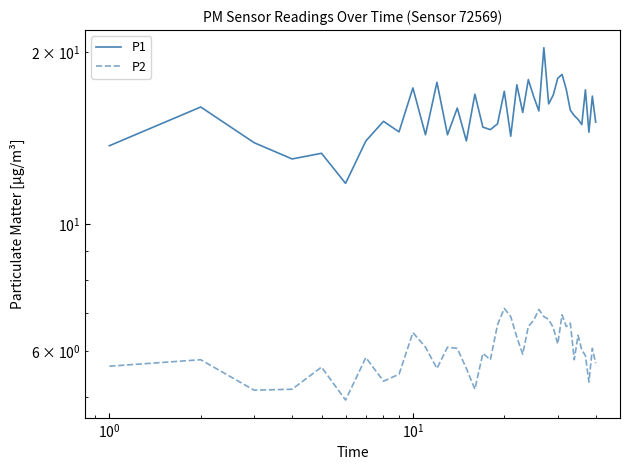

True or false: P2 and P1 intersect in this chart.

False